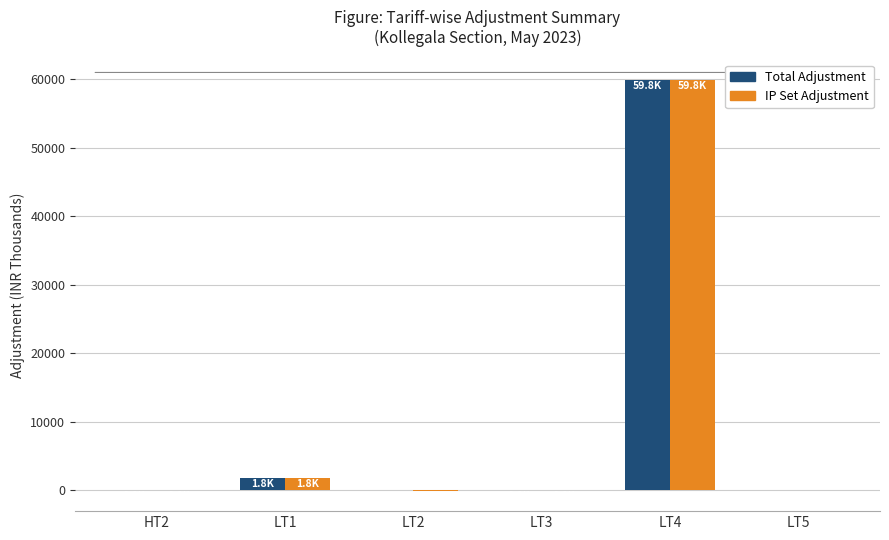

At which label does Total Adjustment reach its peak?

LT4